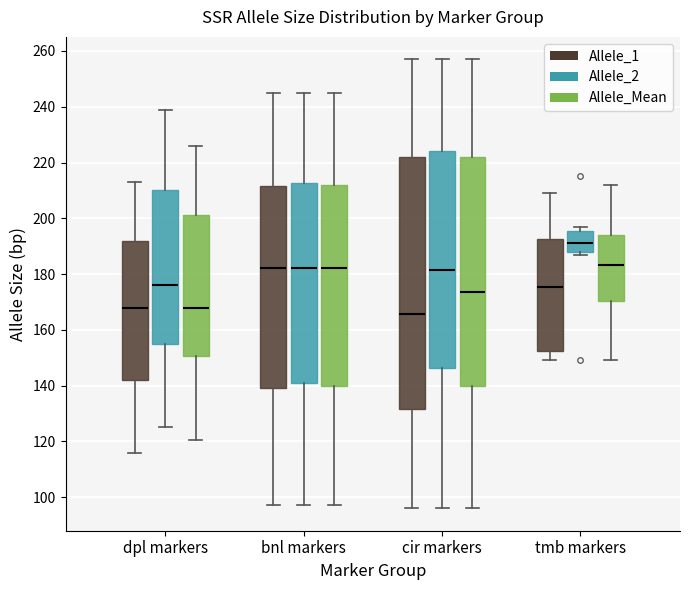

Reading left to right, read every box against the y-axis: the position of its median line, the range the box covers, and the ends of its whiskers. The values are not printed on the chart, so give them approximately, as read against the axis.

dpl markers (Allele_1): median 168, box 142 to 192, whiskers 116 to 214
dpl markers (Allele_2): median 176, box 156 to 210, whiskers 126 to 240
dpl markers (Allele_Mean): median 168, box 150 to 202, whiskers 120 to 226
bnl markers (Allele_1): median 182, box 140 to 212, whiskers 98 to 246
bnl markers (Allele_2): median 182, box 142 to 212, whiskers 98 to 246
bnl markers (Allele_Mean): median 182, box 140 to 212, whiskers 98 to 246
cir markers (Allele_1): median 166, box 132 to 222, whiskers 96 to 258
cir markers (Allele_2): median 182, box 146 to 224, whiskers 96 to 258
cir markers (Allele_Mean): median 174, box 140 to 222, whiskers 96 to 258
tmb markers (Allele_1): median 176, box 152 to 192, whiskers 150 to 210
tmb markers (Allele_2): median 192, box 188 to 196, whiskers 188 (just below the box's lower edge) to 198
tmb markers (Allele_Mean): median 184, box 170 to 194, whiskers 150 to 212